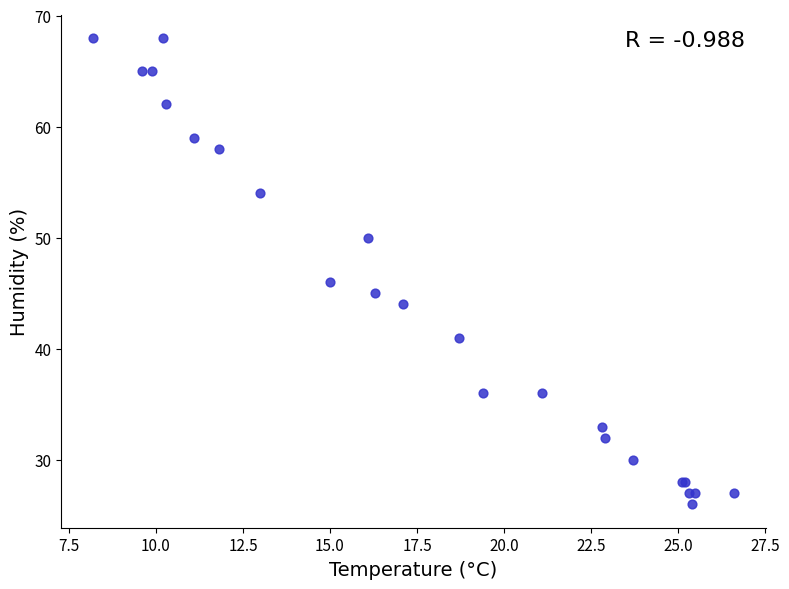

What Y value in the scatter plot is closest to 47?

46